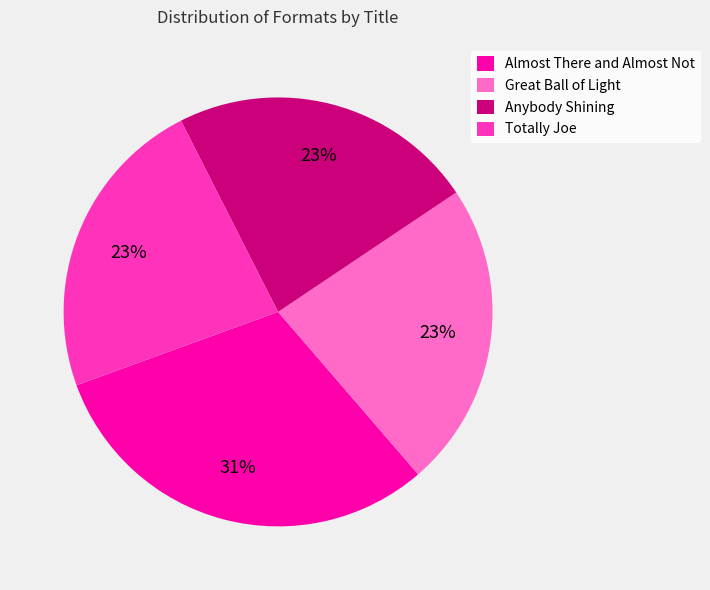

Which has a higher value, Totally Joe or Almost There and Almost Not?

Almost There and Almost Not